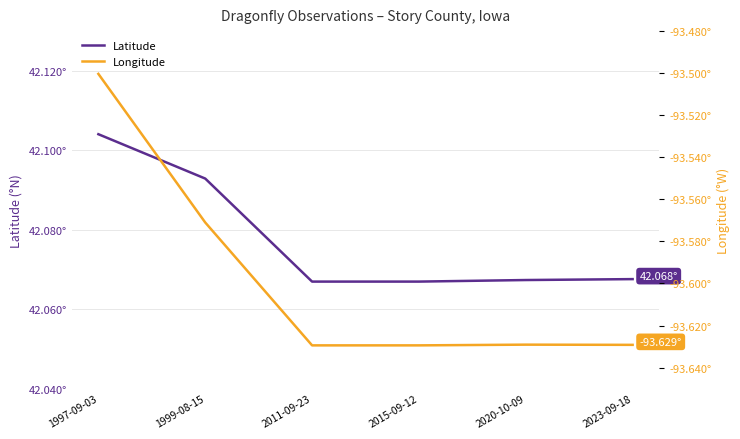

Count the Latitude values in the range 42 to 43.

6